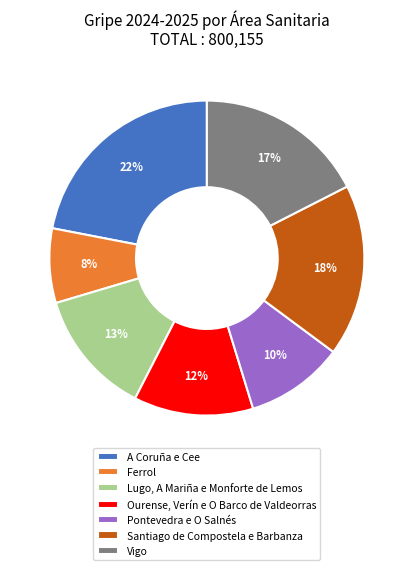

Is Ferrol the majority of the pie?

No